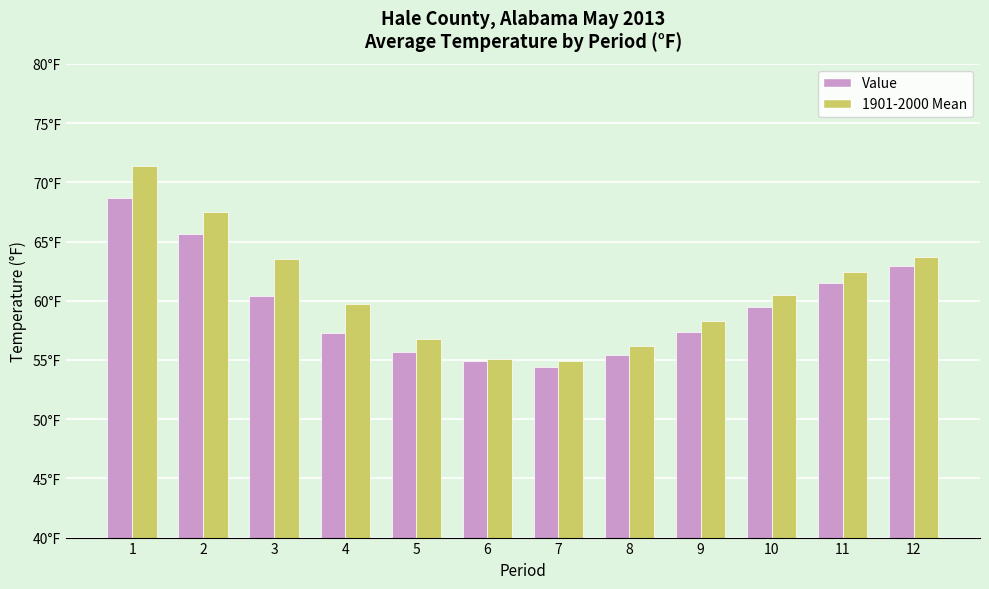

Are the bars grouped side by side (vs. stacked)?

Yes